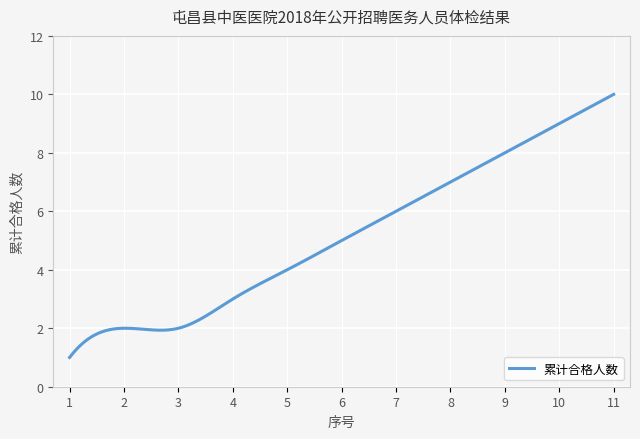

How many lines are shown in the chart?

1